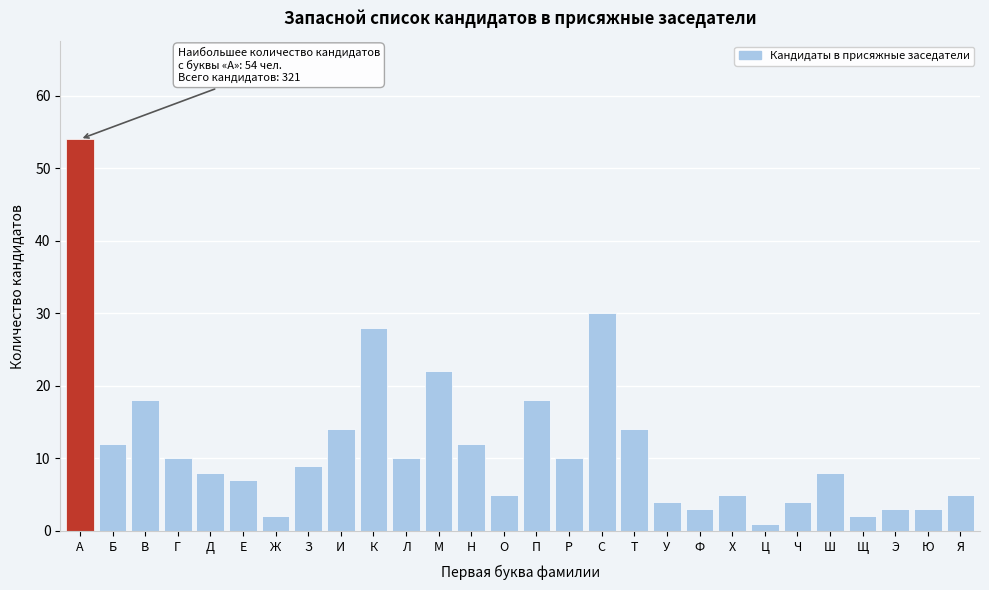

Reading left to right, transcribe all the data shown in this chart.

А=54	Б=12	В=18	Г=10	Д=8	Е=7	Ж=2	З=9	И=14	К=28	Л=10	М=22	Н=12	О=5	П=18	Р=10	С=30	Т=14	У=4	Ф=3	Х=5	Ц=1	Ч=4	Ш=8	Щ=2	Э=3	Ю=3	Я=5